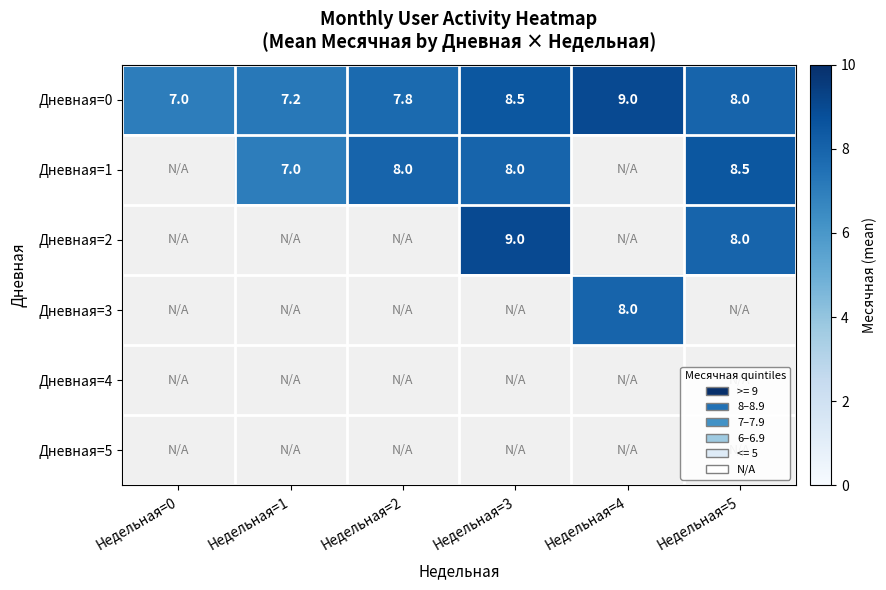

What is the sum of all Дневная=0 values?

47.5